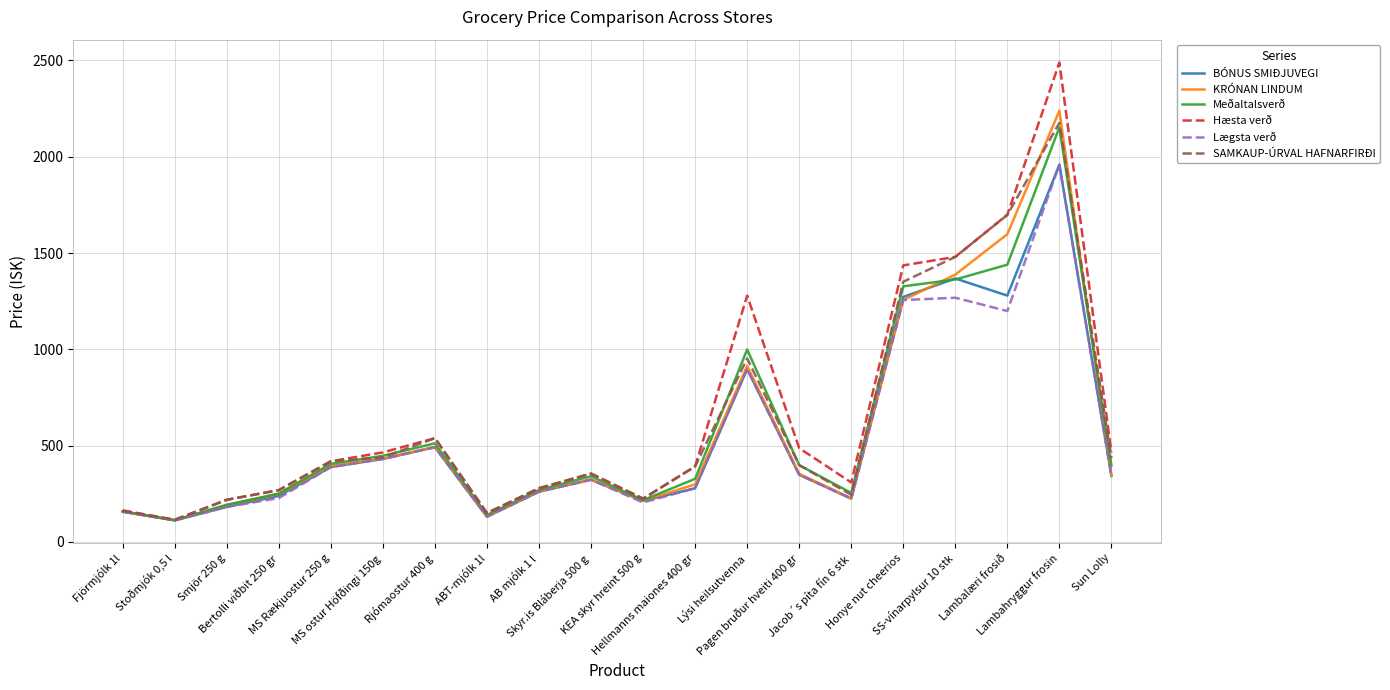

True or false: Hæsta verð has a value of 90.2 at Bertolli viðbit 250 gr.

False